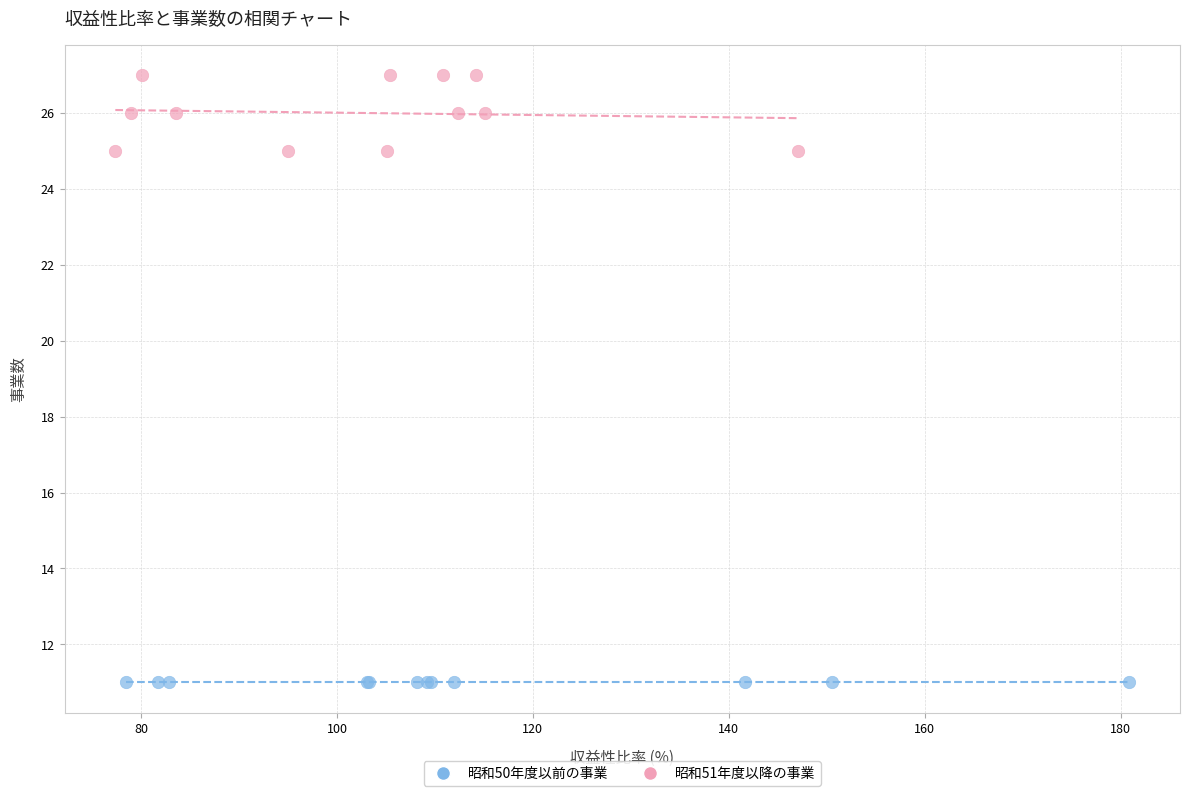

Which series contains the highest Y value?

昭和51年度以降の事業